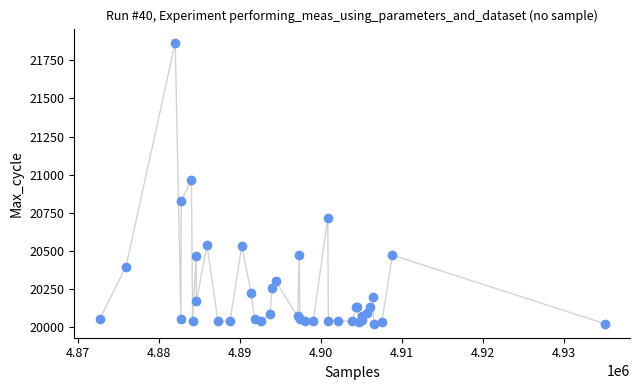

What Y value in the scatter plot is closest to 20944?

20967